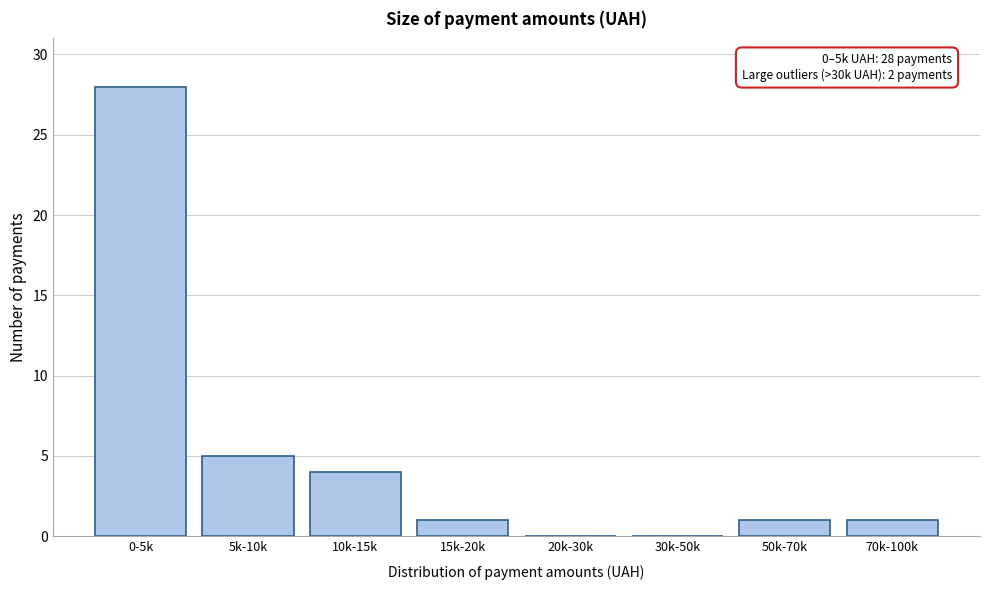

Reading left to right, what are all the values shown in this chart?

0-5k=28	5k-10k=5	10k-15k=4	15k-20k=1	20k-30k=0	30k-50k=0	50k-70k=1	70k-100k=1